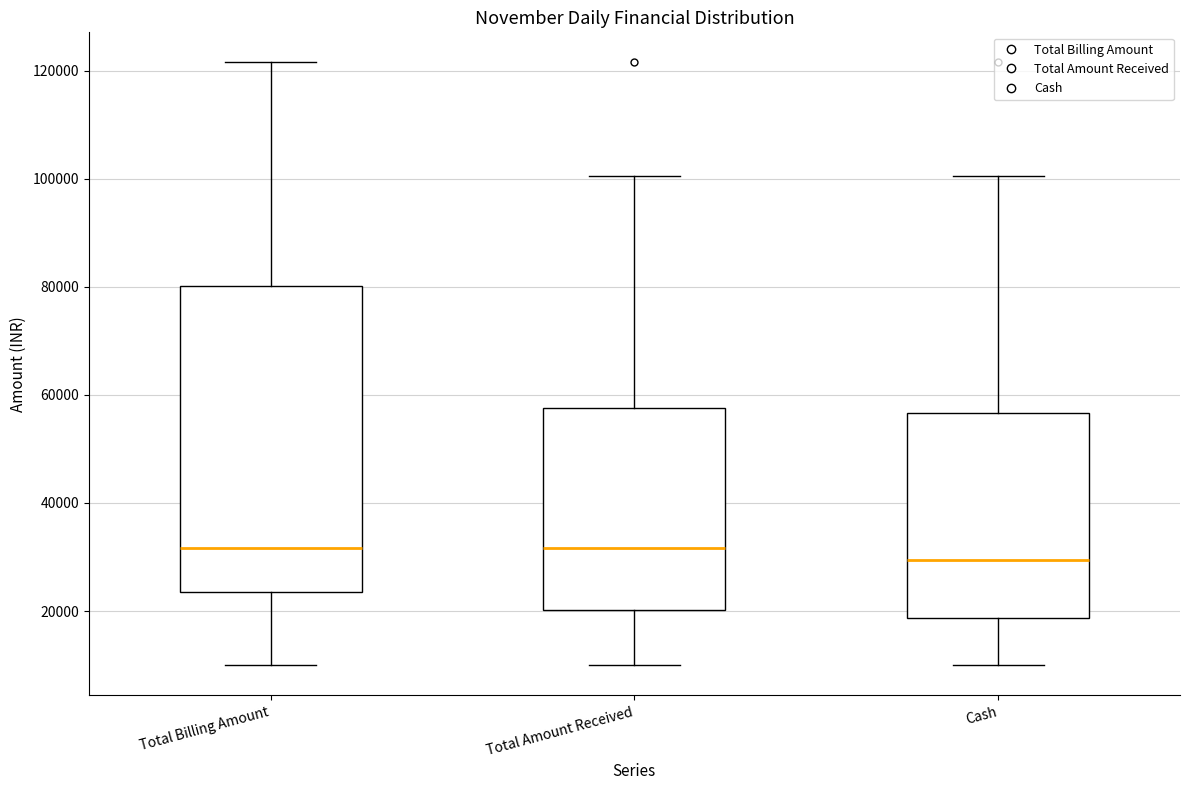

Where does the upper whisker of the box for Cash end on the y-axis? The values are not printed on the chart, so give them approximately, as read against the axis.

100000